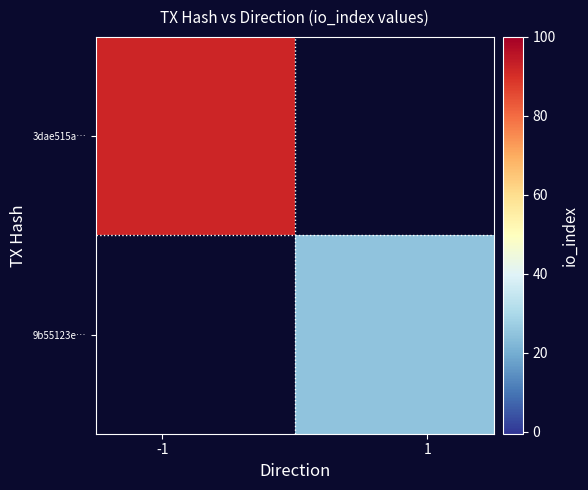

At how many categories does at least one series exceed 55?

1